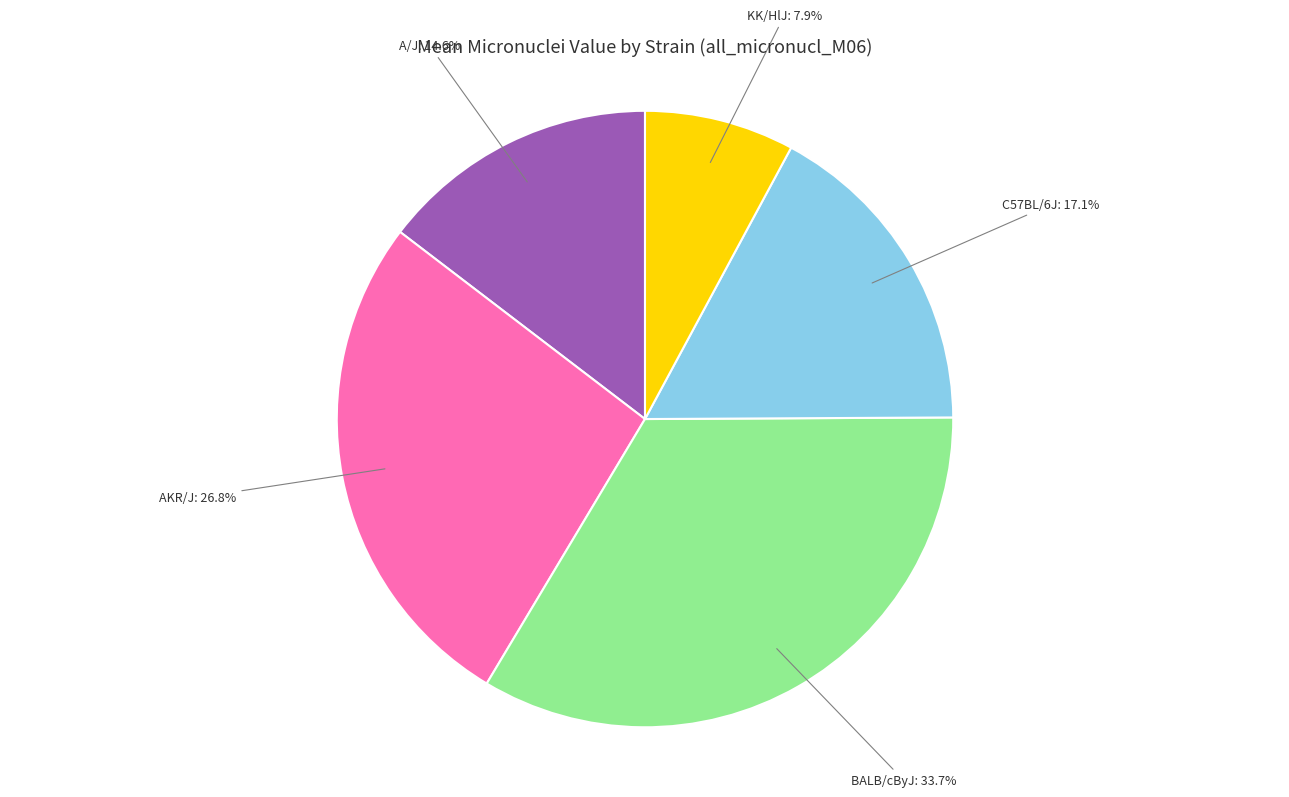

The C57BL/6J slice represents 11% of the pie. True or false?

False